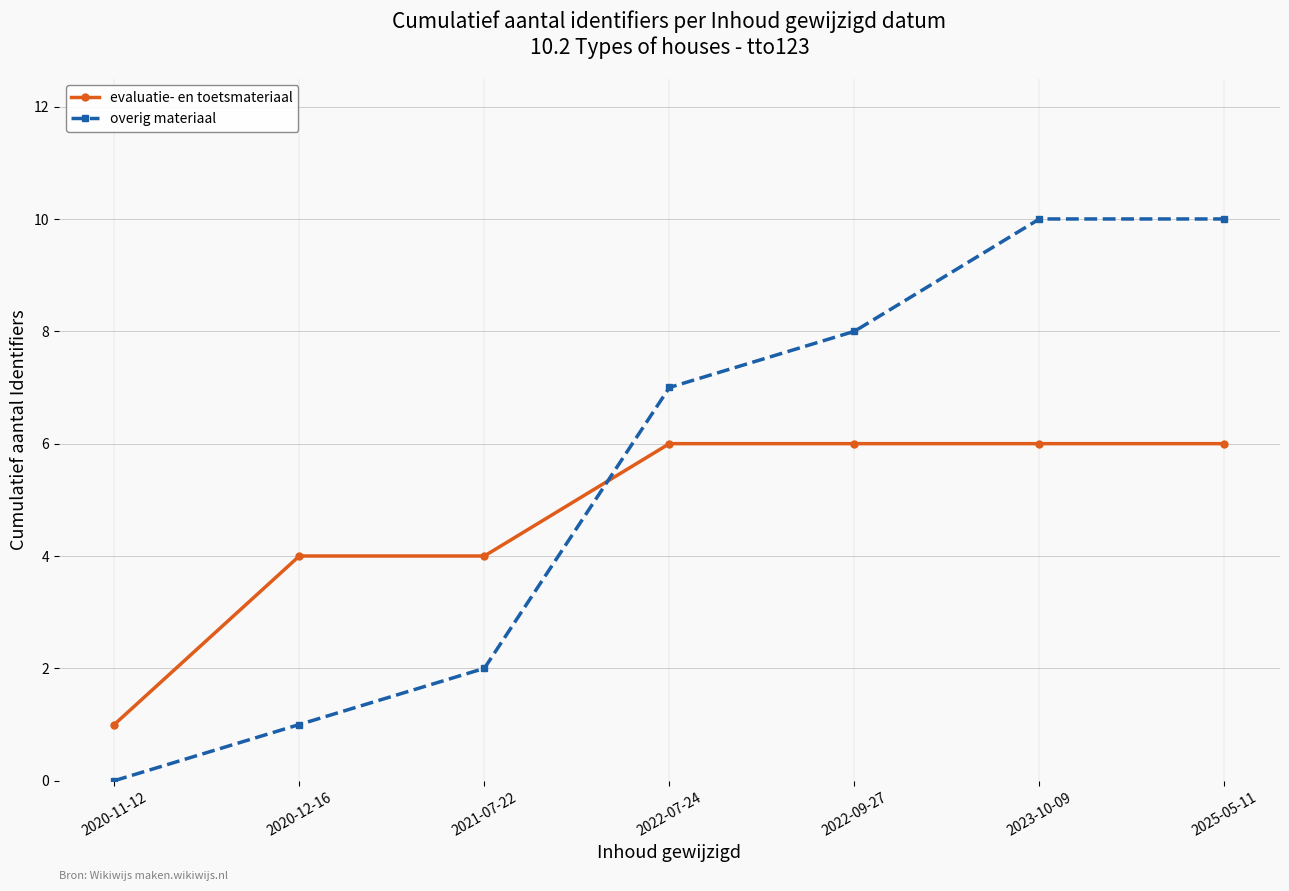

The overig materiaal series shows 8 at 2022-09-27. True or false?

True